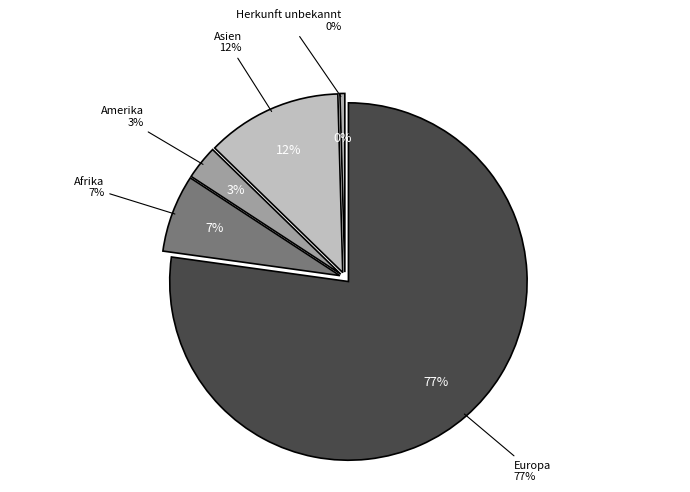

Do Amerika and Europa together represent more than half of the pie?

Yes